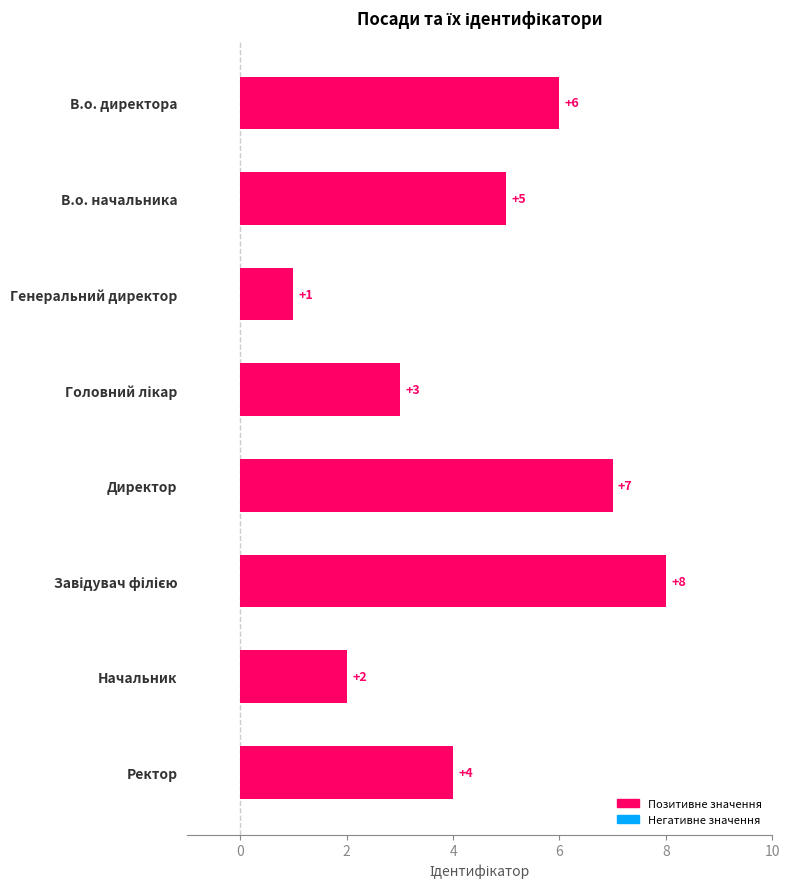

Count the values in the range 3 to 7.

5